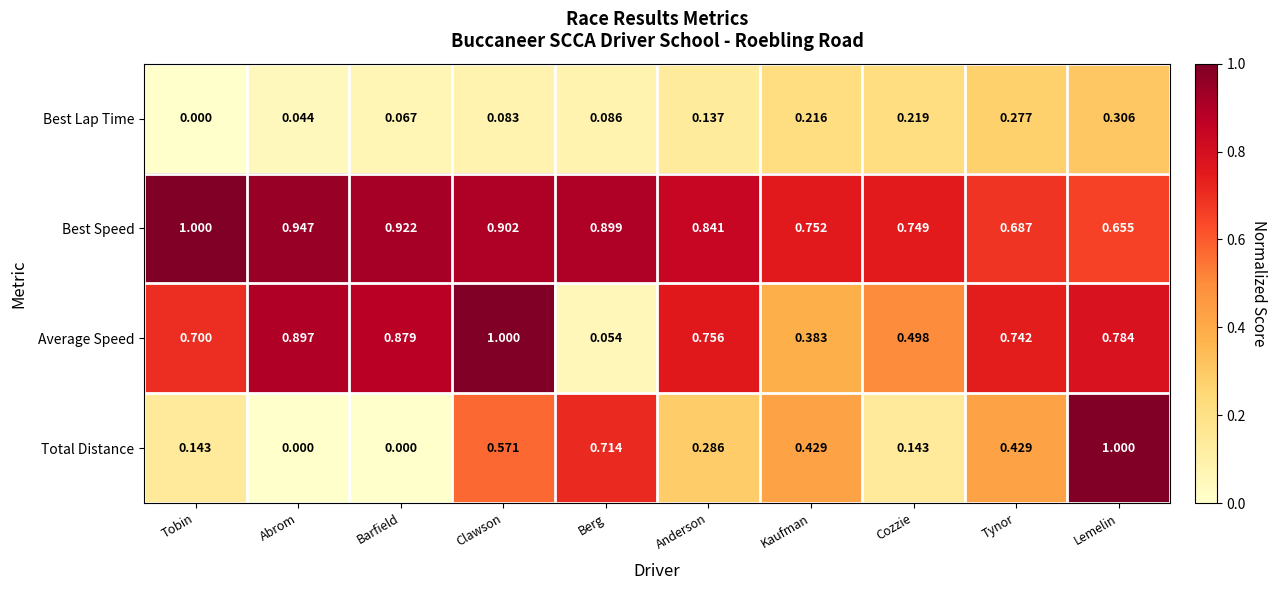

List the labels in order of Best Lap Time value, largest first.

Lemelin, Tynor, Cozzie, Kaufman, Anderson, Berg, Clawson, Barfield, Abrom, Tobin